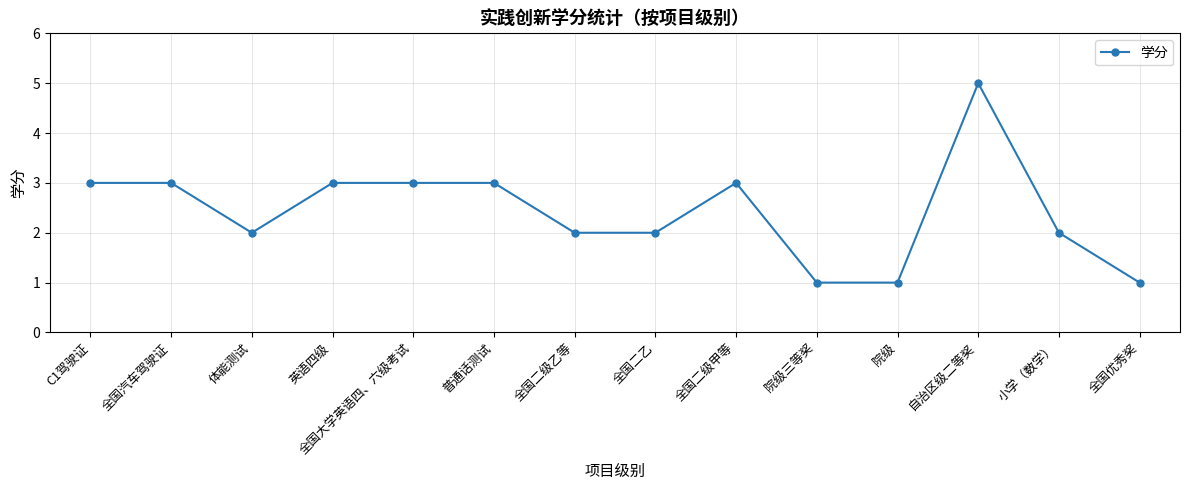

How many values are below 3?

7